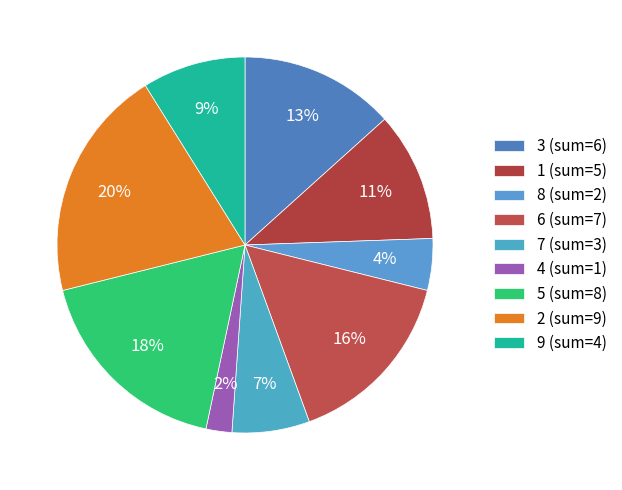

The 9 slice represents 23% of the pie. True or false?

False